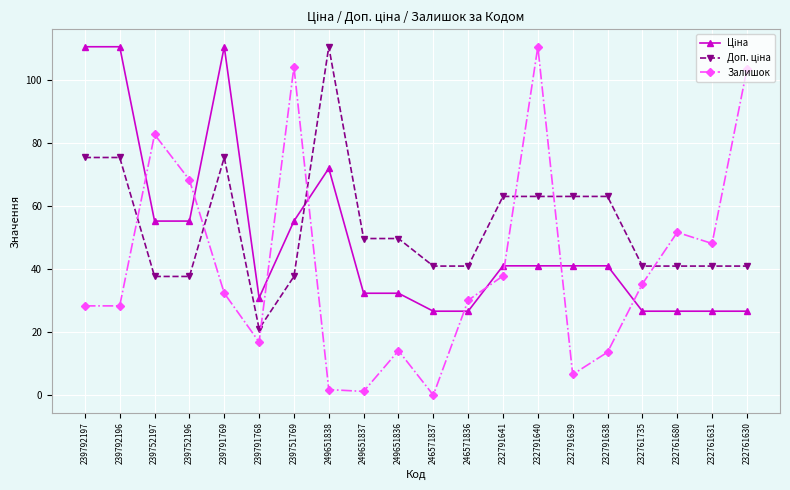

What is the label of the 8th point from the right?

232791641